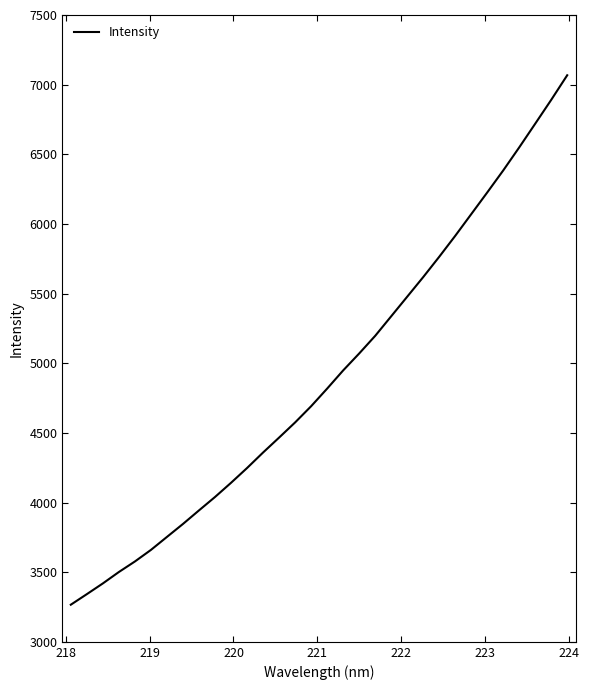

Count the number of data series in this chart.

1